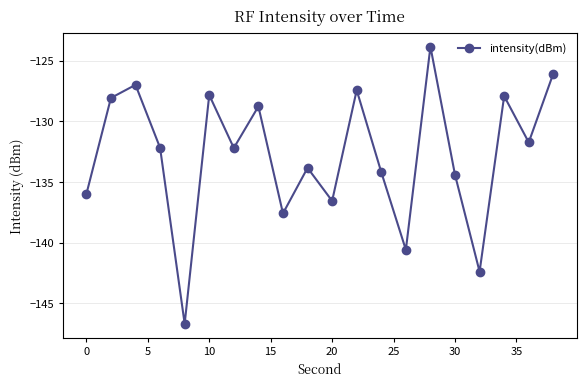

Is this an area chart (filled region under the line)?

No